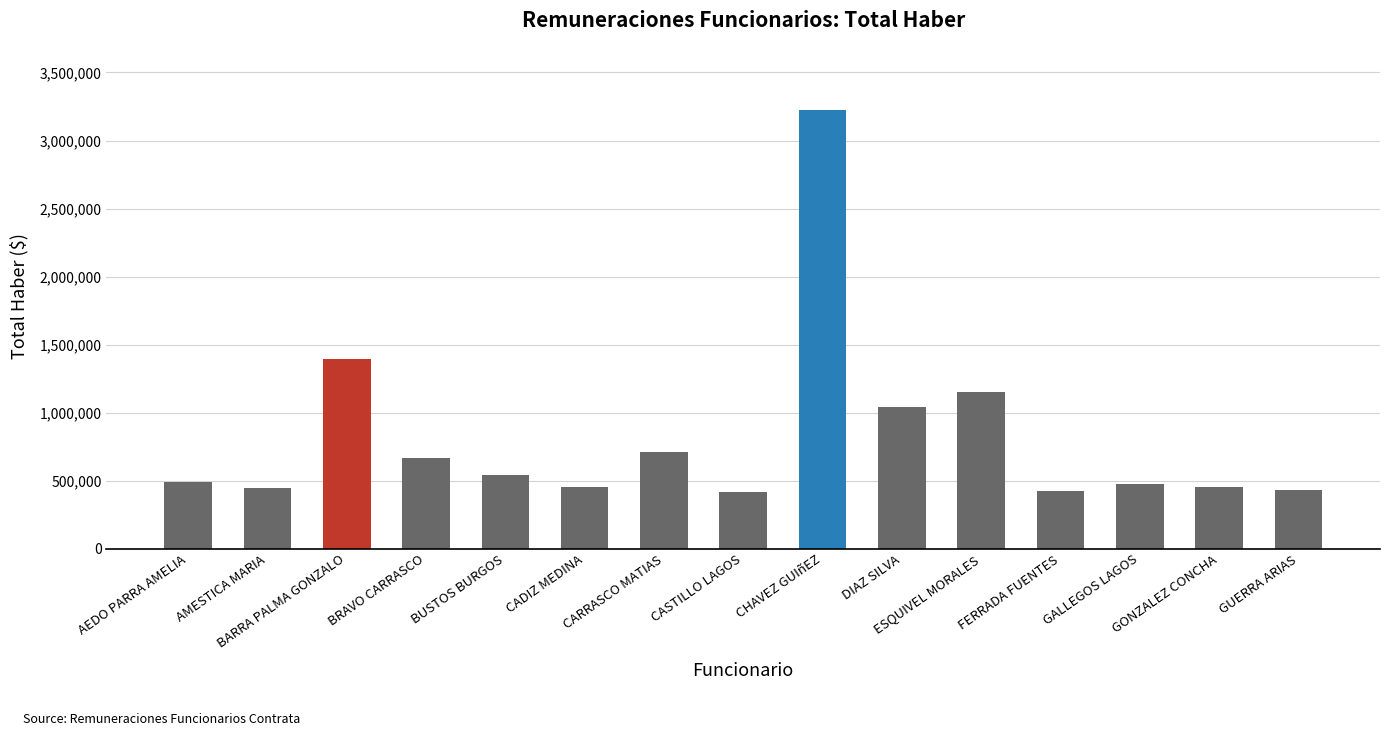

The value at BARRA PALMA GONZALO is 852525. True or false?

False